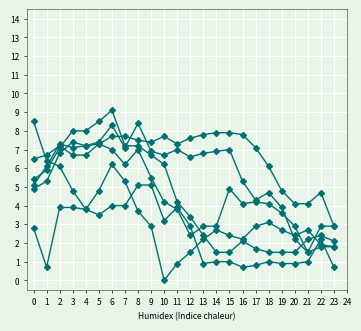

What is the total value across all series at 9?

34.5